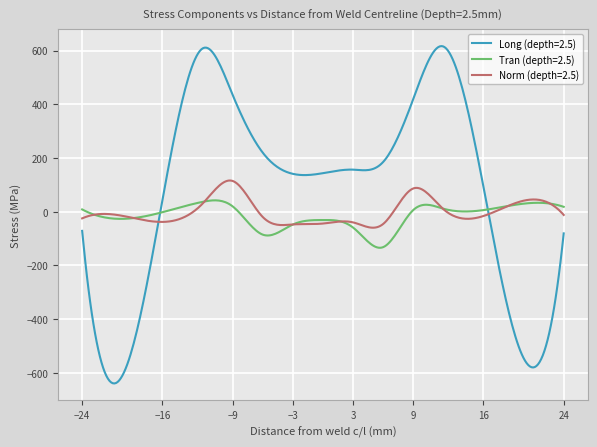

What is the lowest value of the Norm (depth=2.5) series?

-59.4